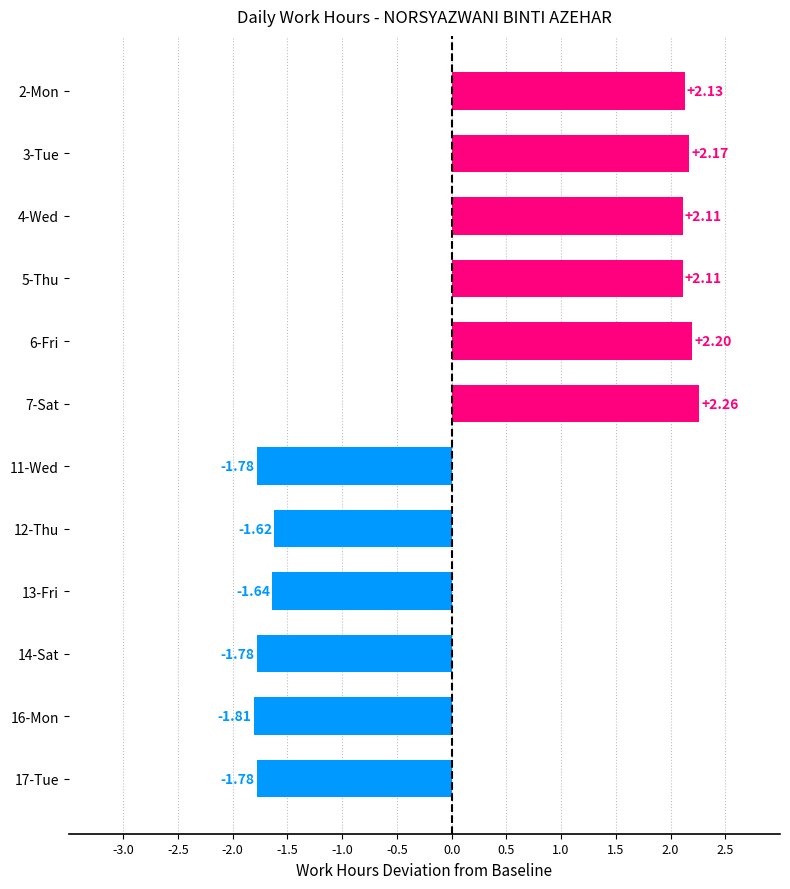

What is the difference between the second highest and second lowest values?

4.0